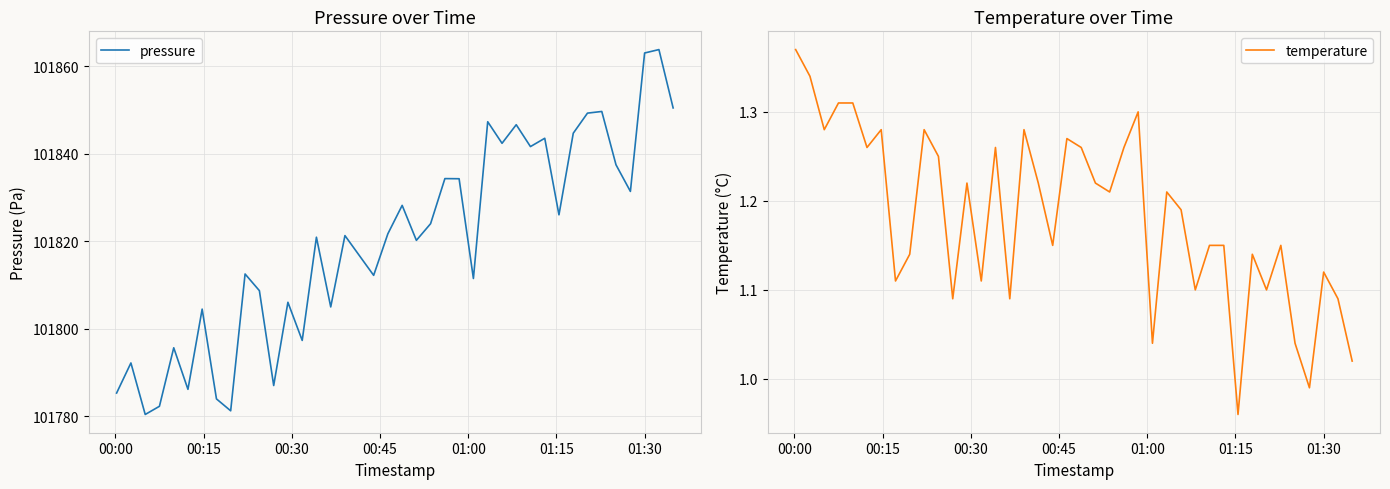

What is the maximum value for pressure?

101863.8